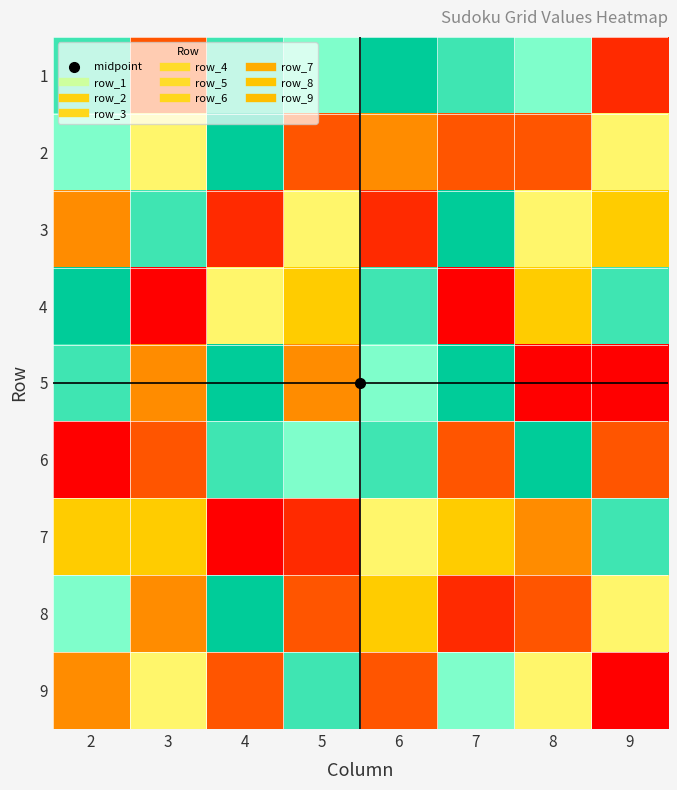

Reading right to left, extract all data points from this chart.

1: 9=2	8=7	7=8	6=9	5=7	4=8	3=3	2=8
2: 9=6	8=3	7=3	6=4	5=3	4=9	3=6	2=7
3: 9=5	8=6	7=9	6=2	5=6	4=2	3=8	2=4
4: 9=8	8=5	7=1	6=8	5=5	4=6	3=1	2=9
5: 9=1	8=1	7=9	6=7	5=4	4=9	3=4	2=8
6: 9=3	8=9	7=3	6=8	5=7	4=8	3=3	2=1
7: 9=8	8=4	7=5	6=6	5=2	4=1	3=5	2=5
8: 9=6	8=3	7=2	6=5	5=3	4=9	3=4	2=7
9: 9=1	8=6	7=7	6=3	5=8	4=3	3=6	2=4